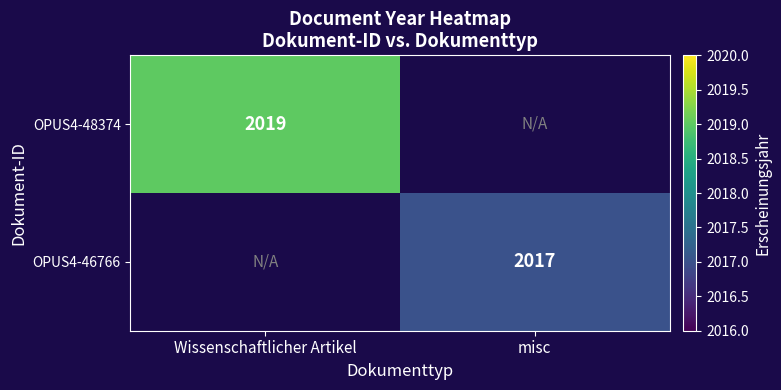

Is the value of OPUS4-48374 at Wissenschaftlicher Artikel greater than the value of OPUS4-46766 at misc?

Yes